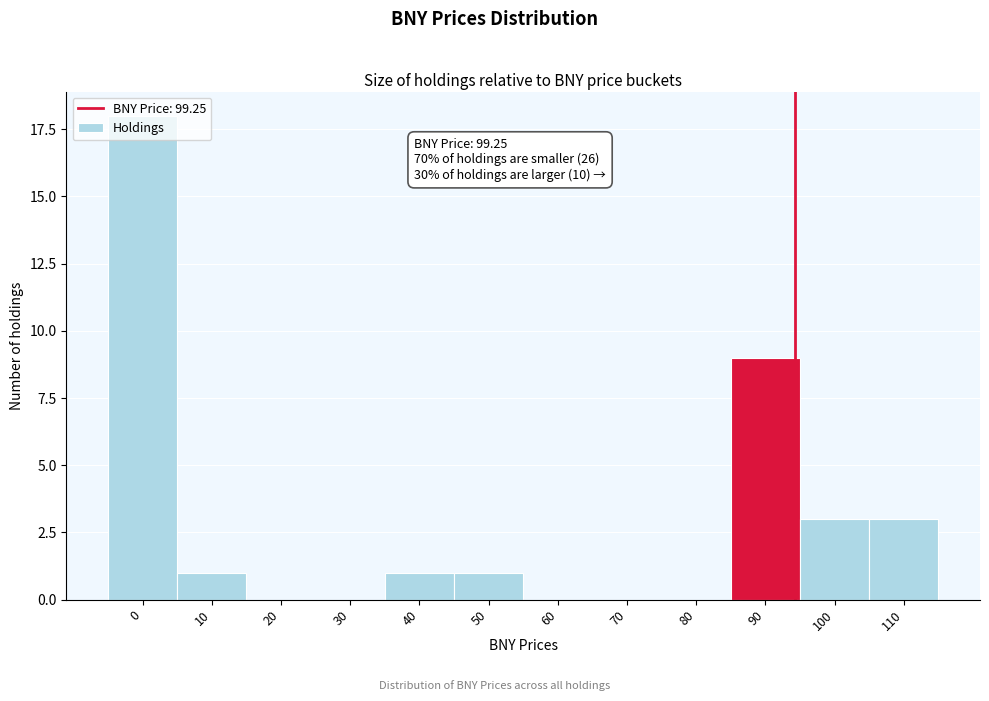

What is the sum of all values?

36